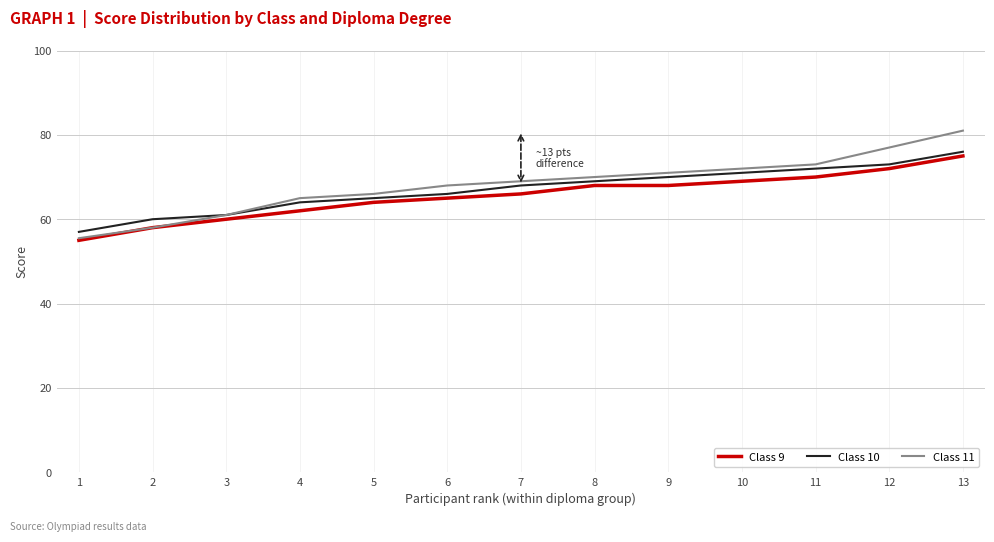

True or false: Class 10 and Class 9 intersect in this chart.

False